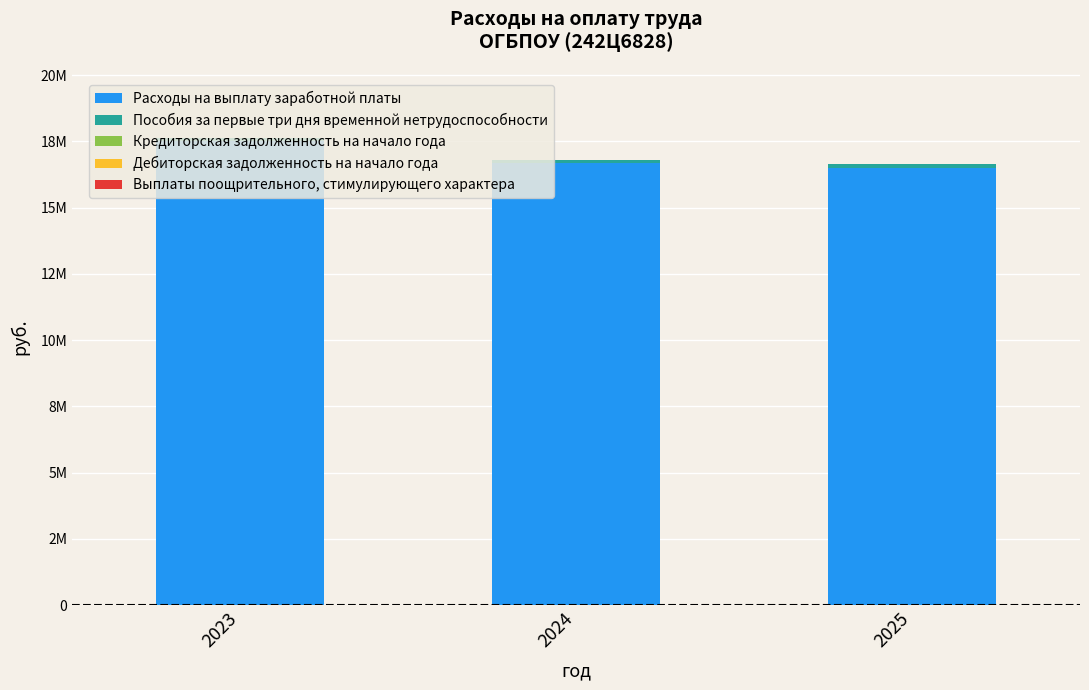

What is the total value across all series at 2023?

17636221.7